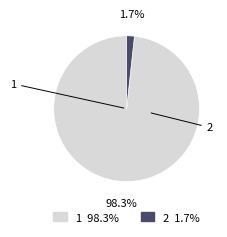

Rank the categories by value from lowest to highest.

2, 1